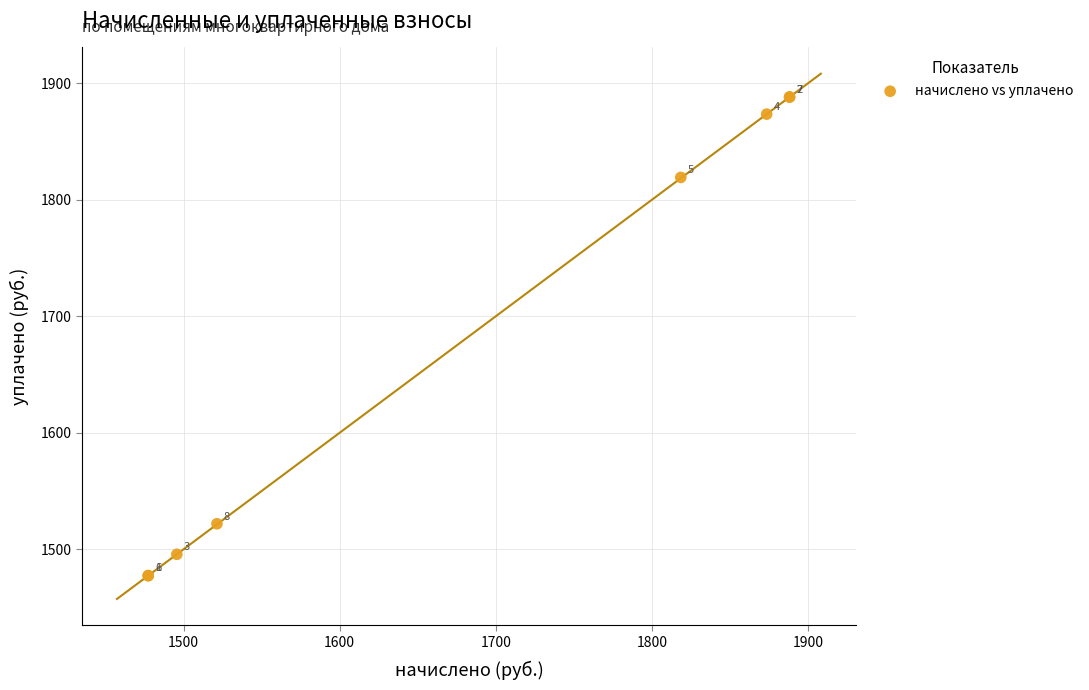

What Y value in the scatter plot is closest to 1682?

1819.0